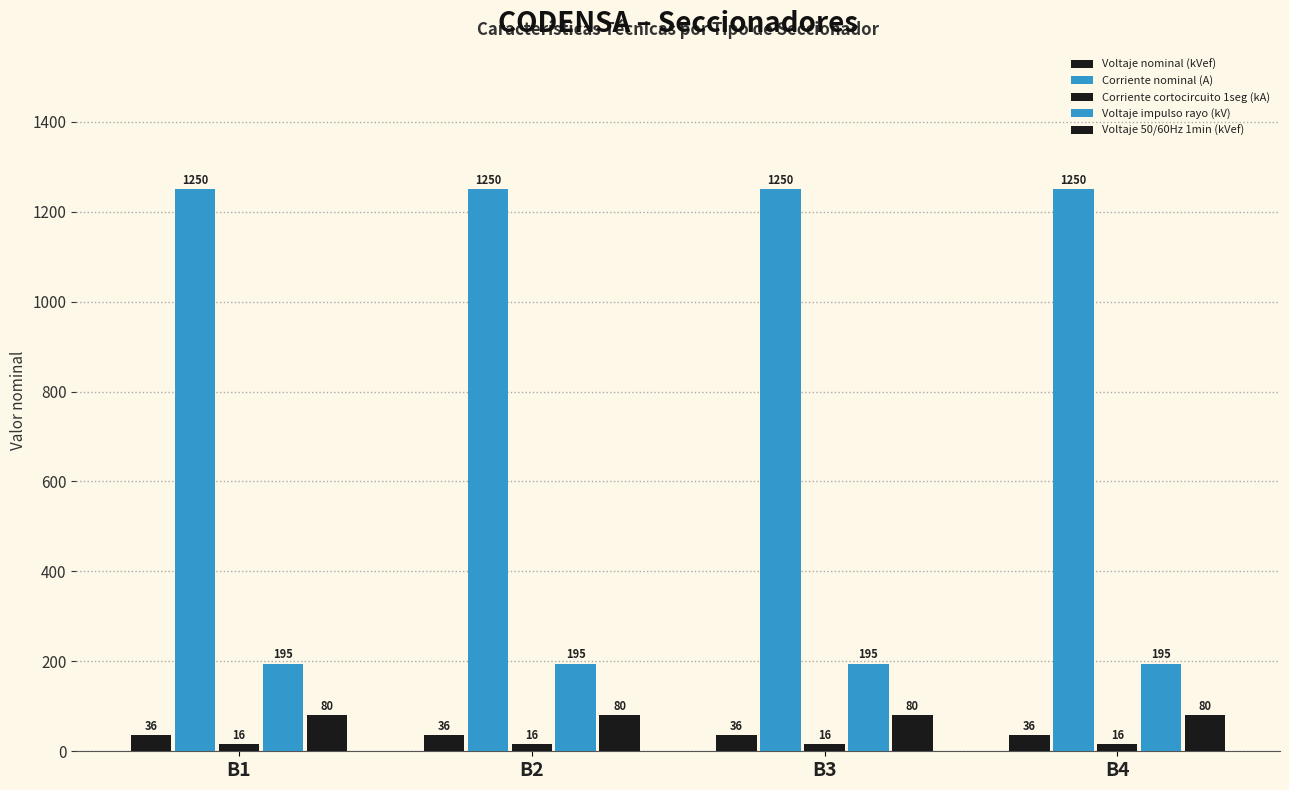

At which label does Corriente nominal (A) reach its minimum?

B1